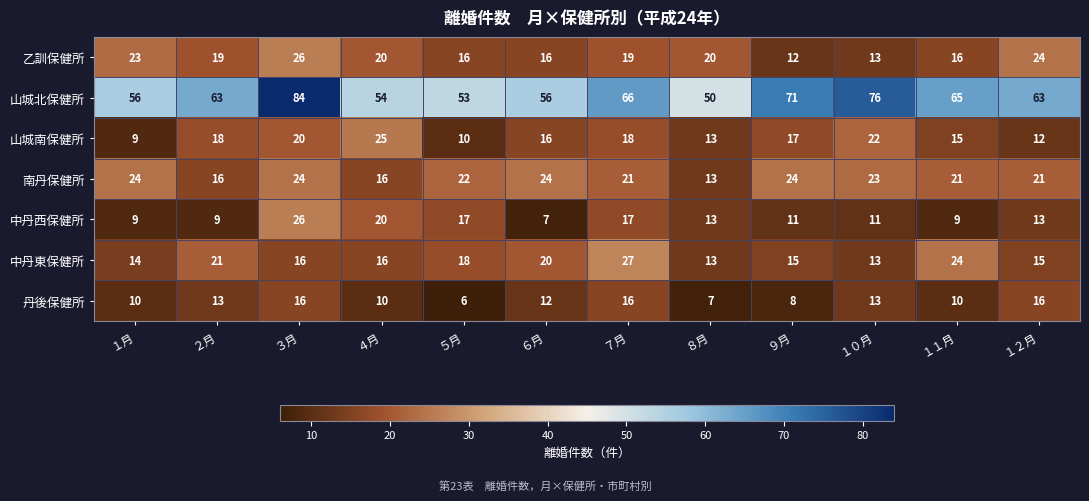

True or false: 山城北保健所 has a value of 46 at １０月.

False